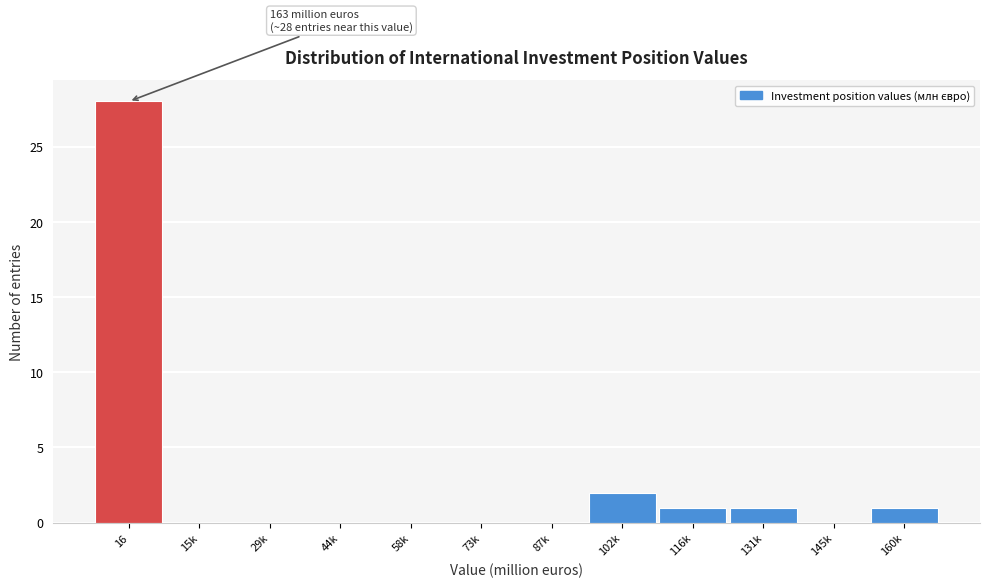

Reading left to right, what are all the values shown in this chart?

16=28	15k=0	29k=0	44k=0	58k=0	73k=0	87k=0	102k=2	116k=1	131k=1	145k=0	160k=1